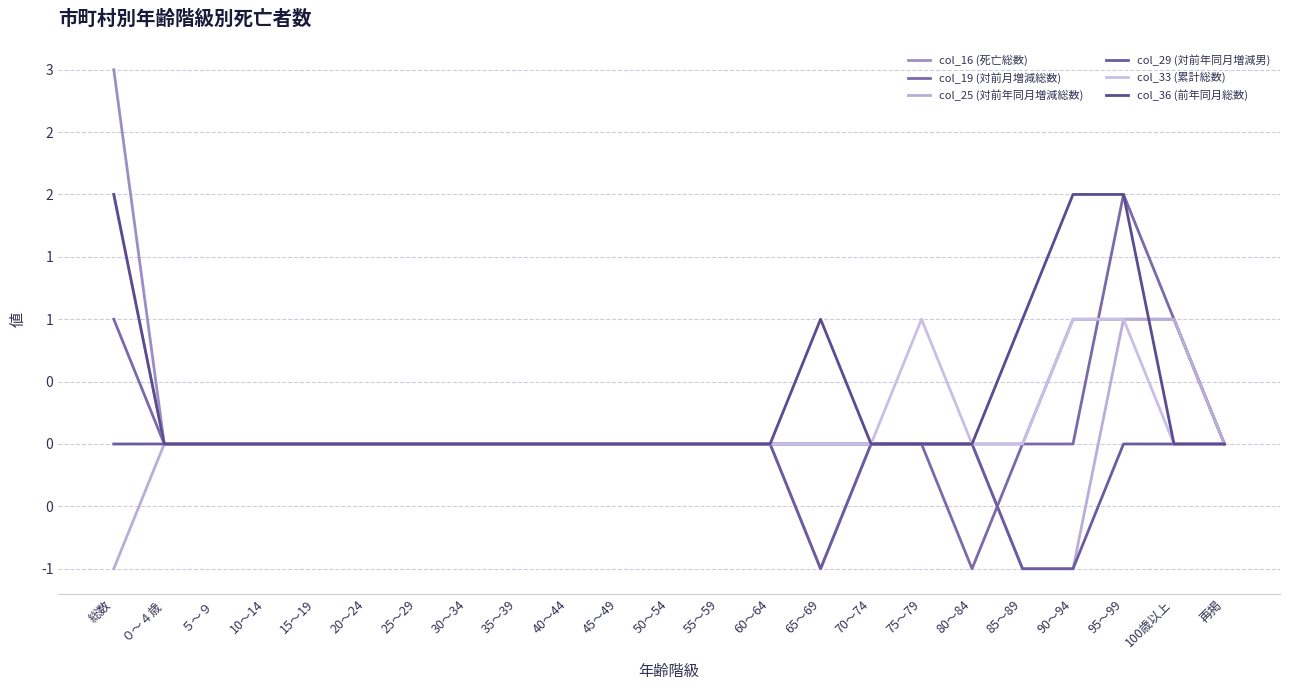

Does the chart have visible grid lines?

Yes